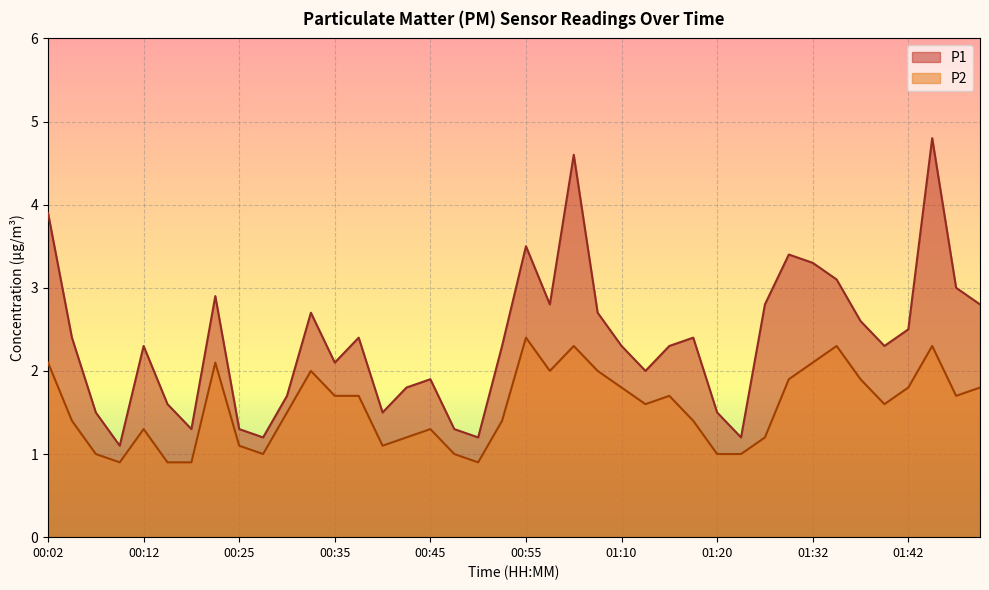

Which series changed the most between 00:02 and 01:20?

P1